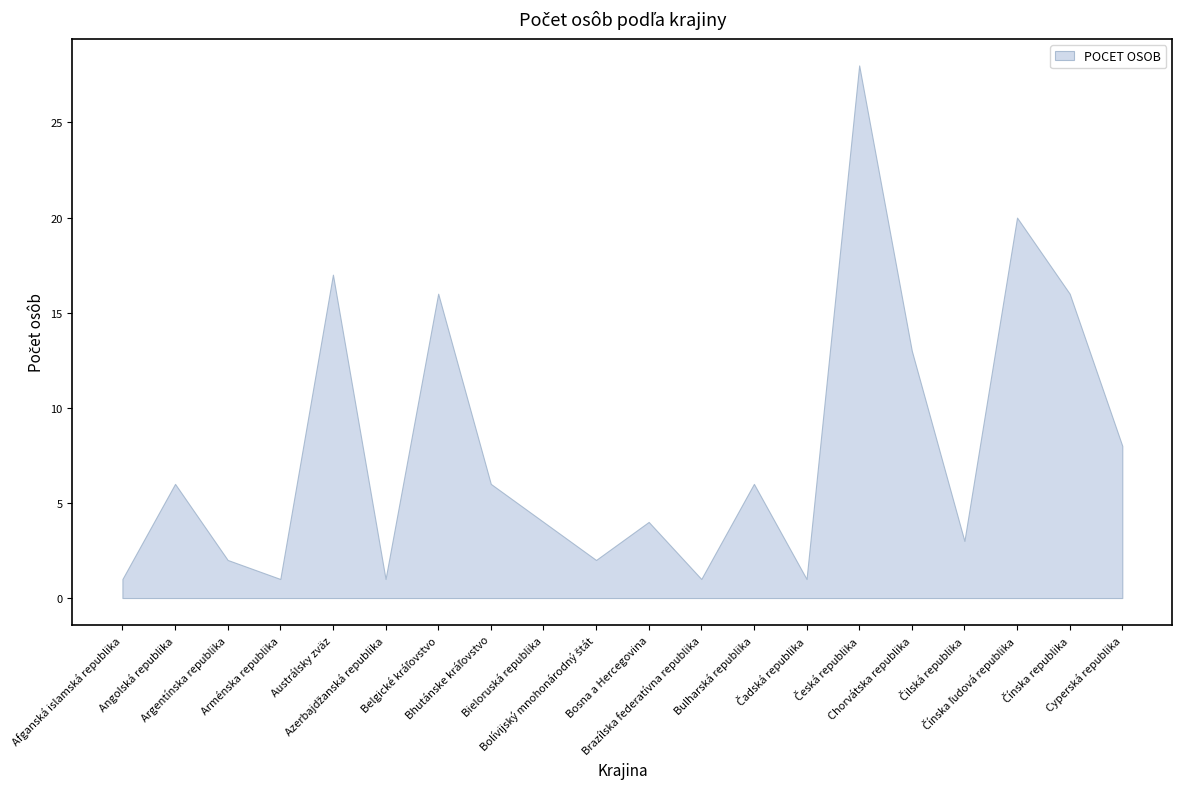

What is the label of the 8th point from the right?

Bulharská republika